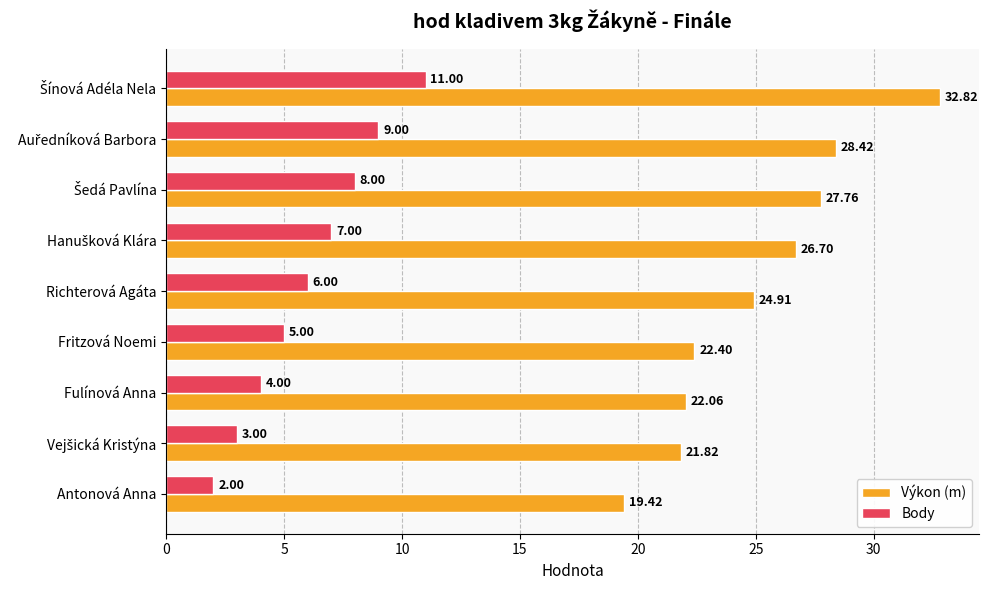

What is the average value of the Body series?

6.1